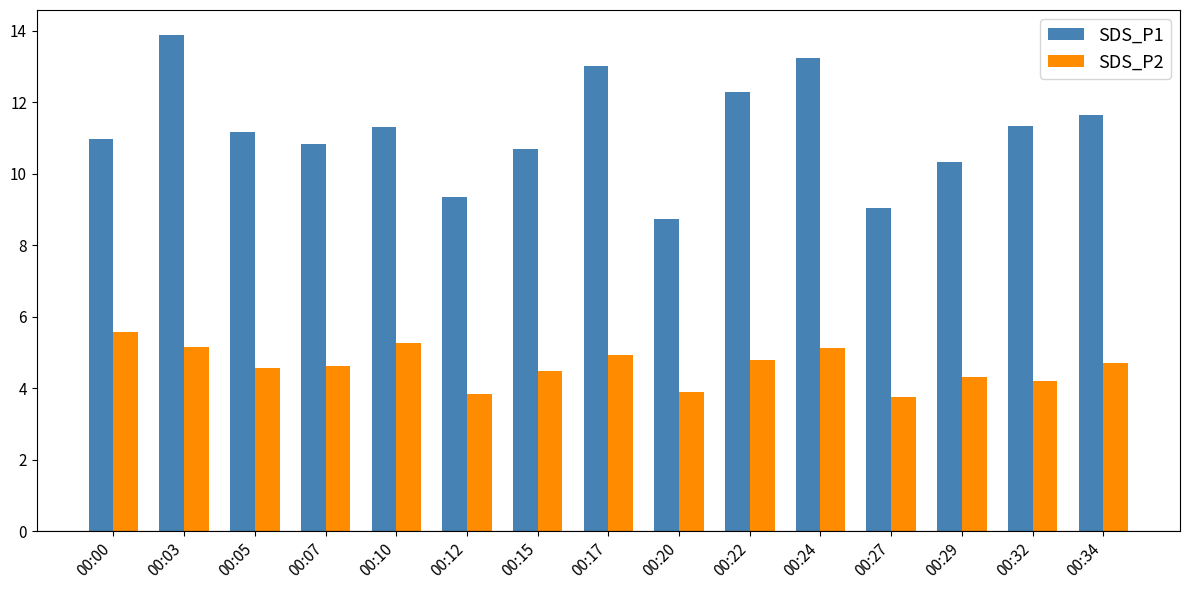

List the series in order of their peak value, highest first.

SDS_P1, SDS_P2